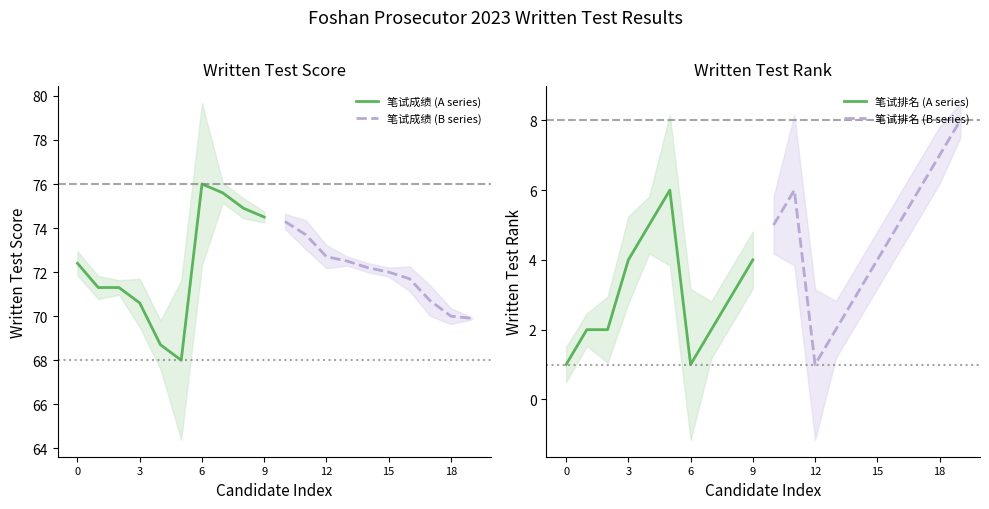

Reading left to right, transcribe all the data shown in this chart.

笔试成绩 (A series): 72.4	71.3	71.3	70.6	68.7	68.0	76.0	75.6	74.9	74.5
笔试成绩 (B series): 74.3	73.7	72.7	72.5	72.2	72.0	71.7	70.7	70.0	69.9
笔试排名 (A series): 1.0	2.0	2.0	4.0	5.0	6.0	1.0	2.0	3.0	4.0
笔试排名 (B series): 5.0	6.0	1.0	2.0	3.0	4.0	5.0	6.0	7.0	8.0